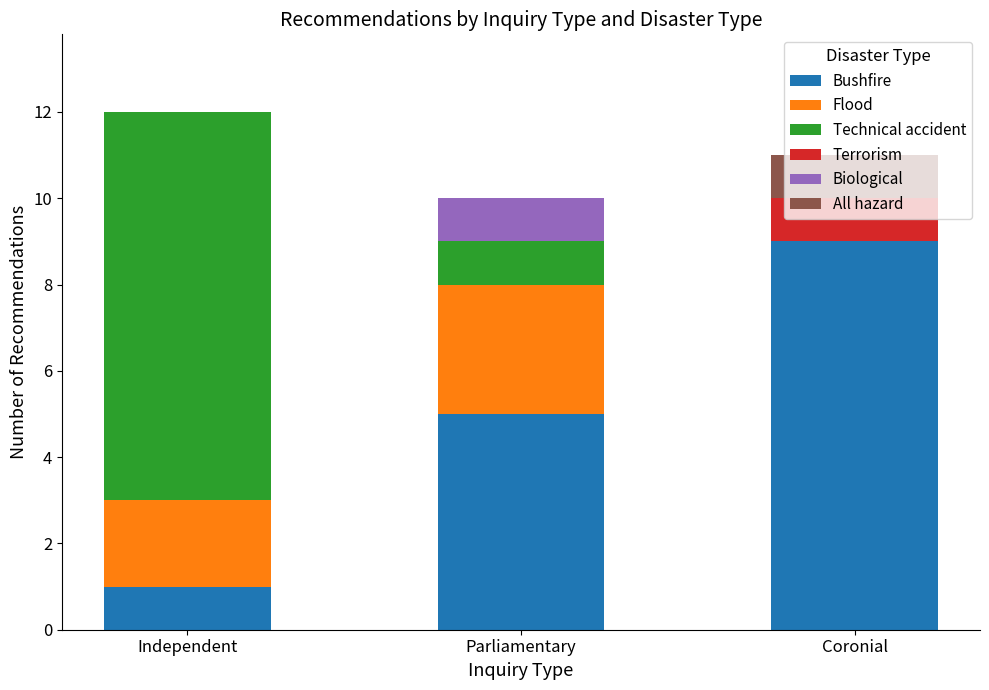

Count the number of data series in this chart.

6